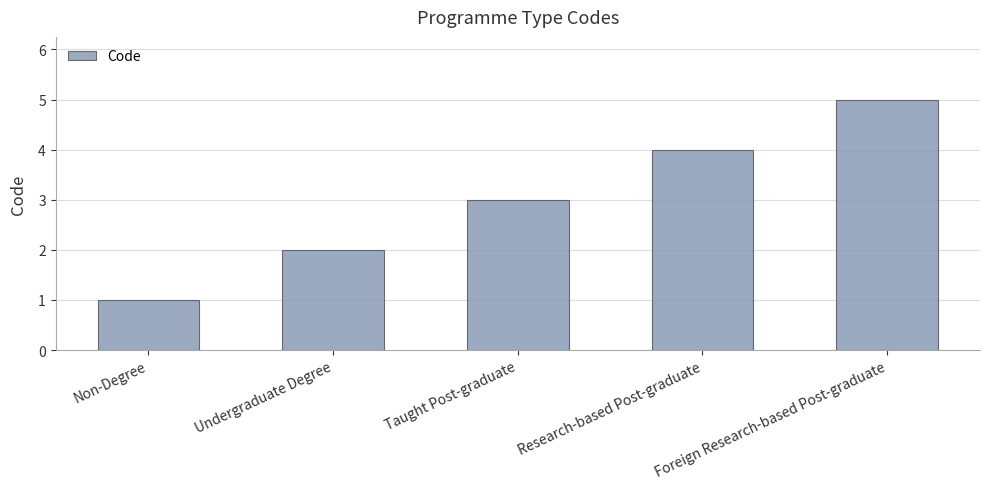

List the labels in order of value, smallest first.

Non-Degree, Undergraduate Degree, Taught Post-graduate, Research-based Post-graduate, Foreign Research-based Post-graduate